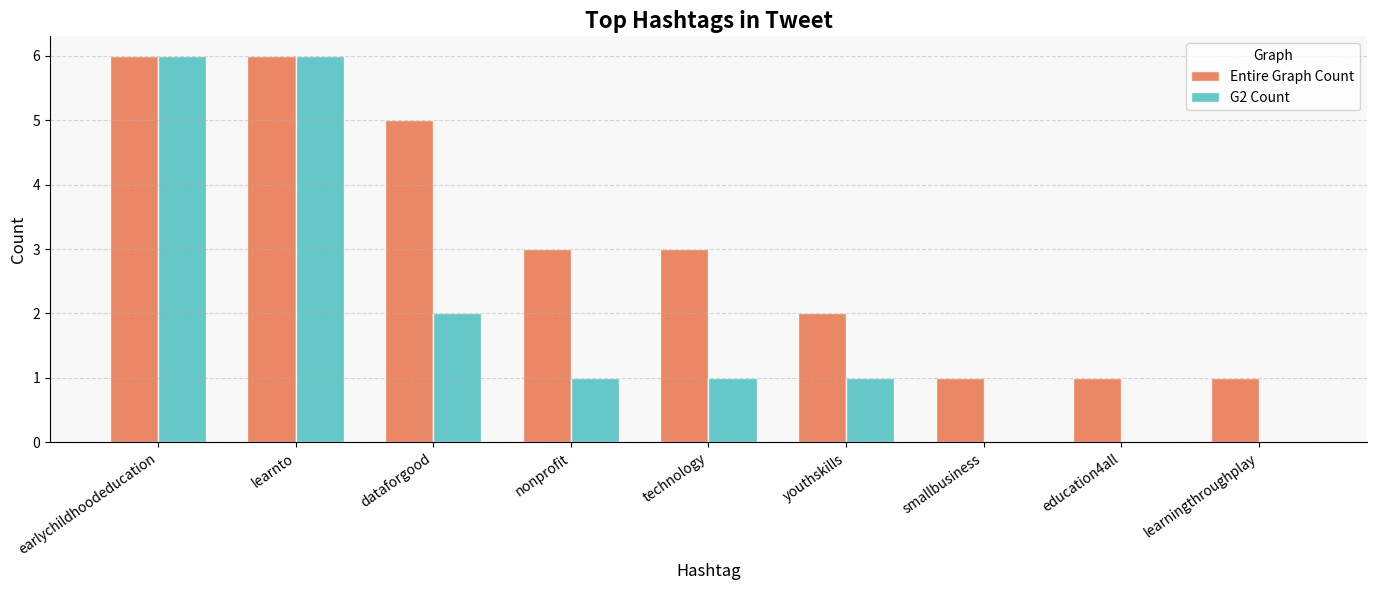

Is the value of Entire Graph Count at nonprofit greater than the value of G2 Count at smallbusiness?

Yes